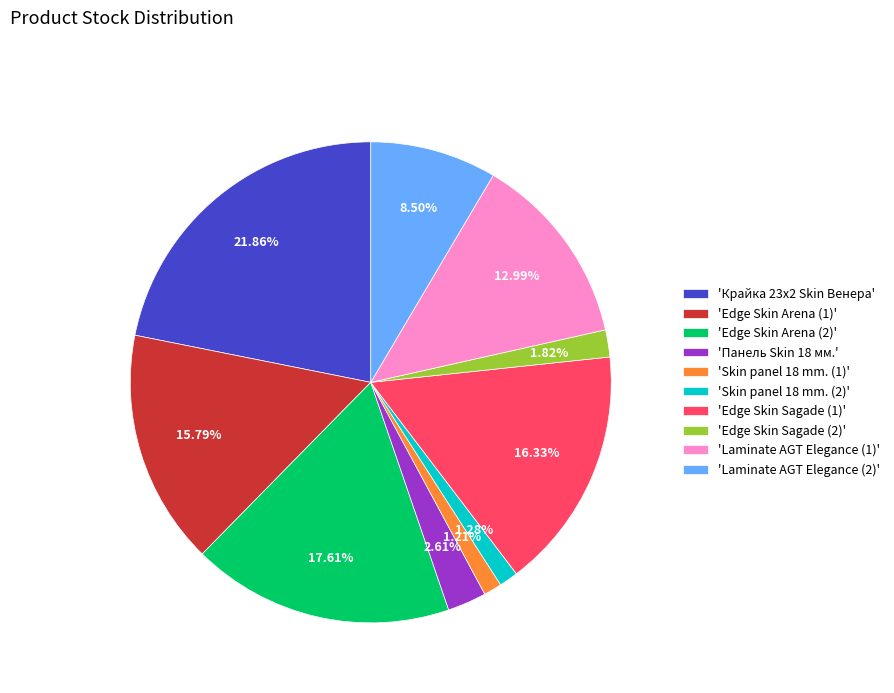

Does 'Edge Skin Arena (1)' account for over 50% of the chart?

No